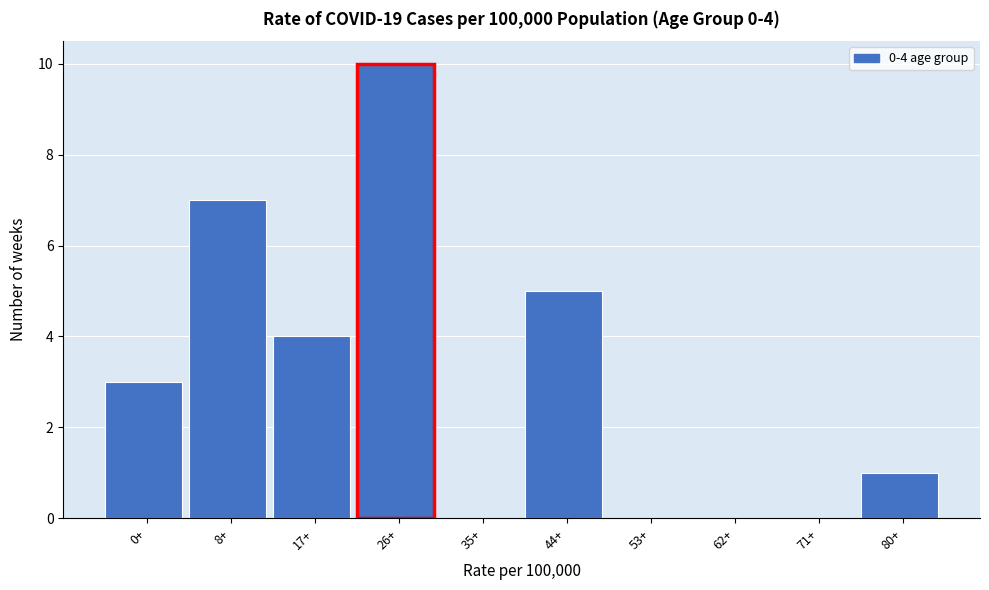

Reading right to left, list all the values displayed in this chart.

80+=1	71+=0	62+=0	53+=0	44+=5	35+=0	26+=10	17+=4	8+=7	0+=3